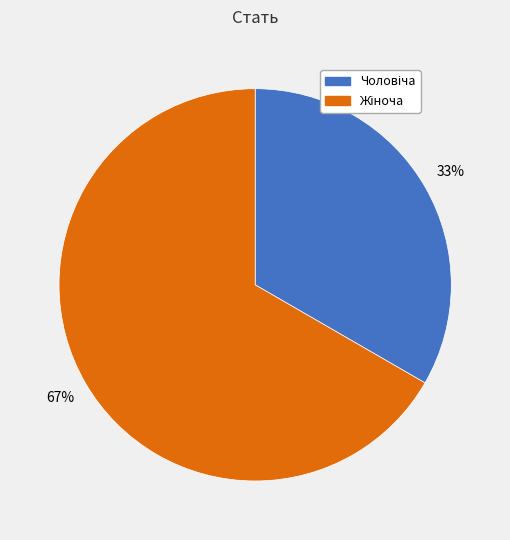

Is there any slice that represents more than half of the pie?

Yes